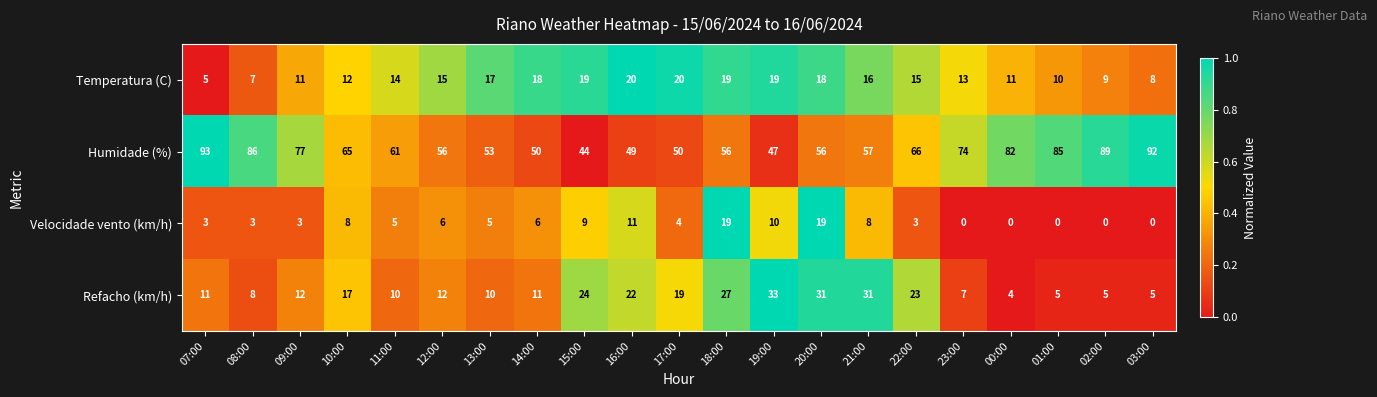

What is the difference between the maximum and minimum values in the Velocidade vento (km/h) series?

19